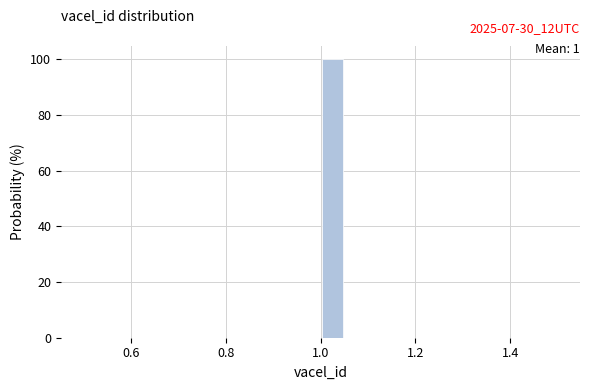

Around what value on the x-axis is the tallest bar? Give the approximate position of its centre, as read against the axis.

1.02